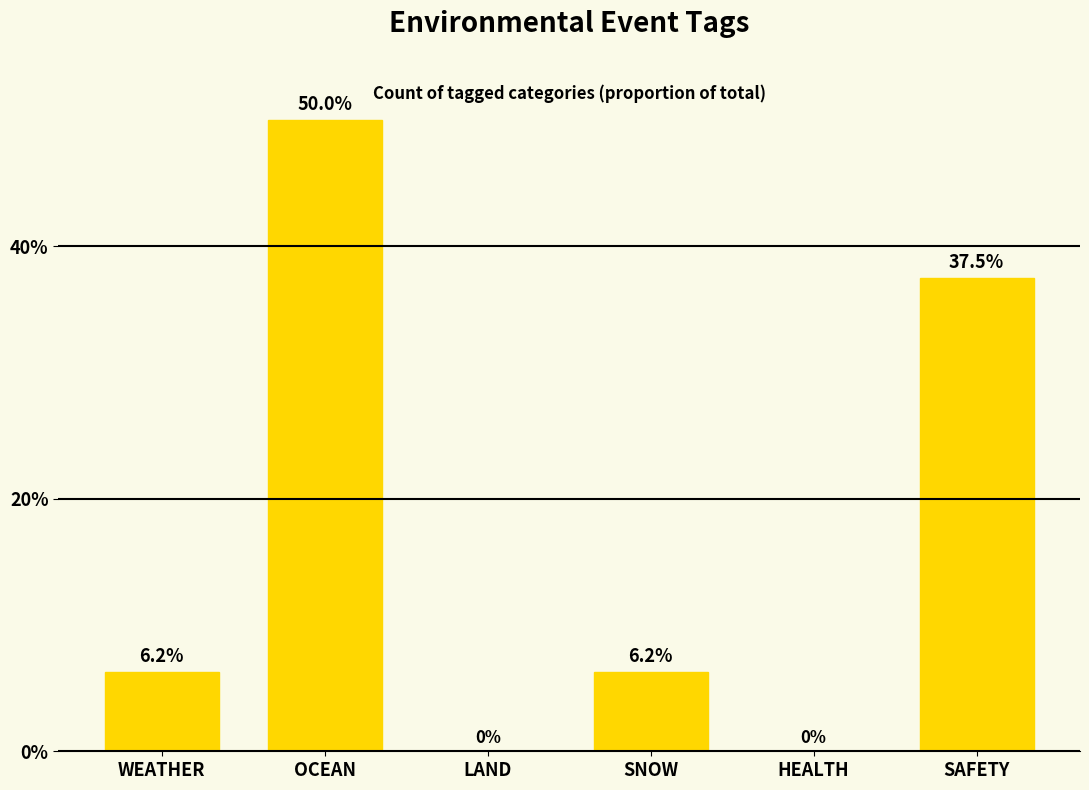

Approximately how many times larger is the value at SAFETY compared to SNOW?

6.0